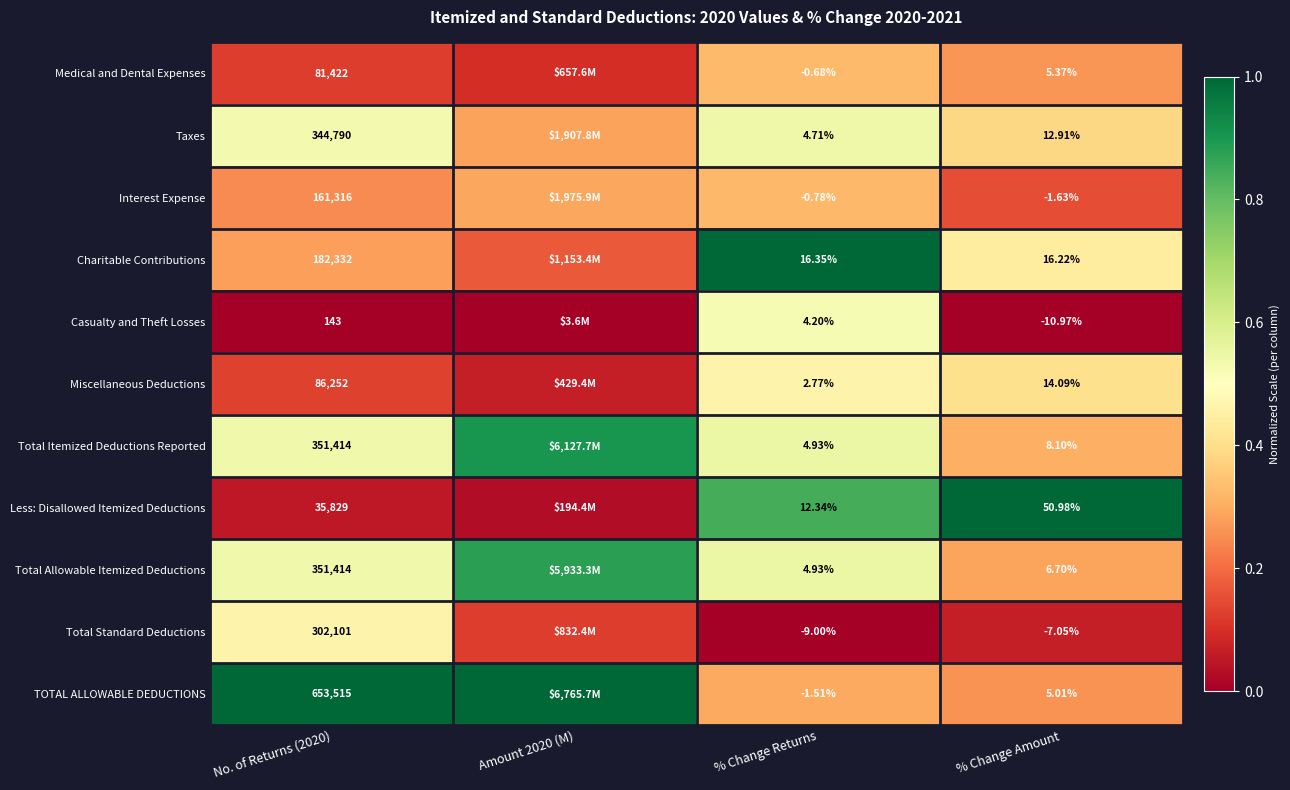

Which series changed the most between No. of Returns (2020) and % Change Amount?

TOTAL ALLOWABLE DEDUCTIONS